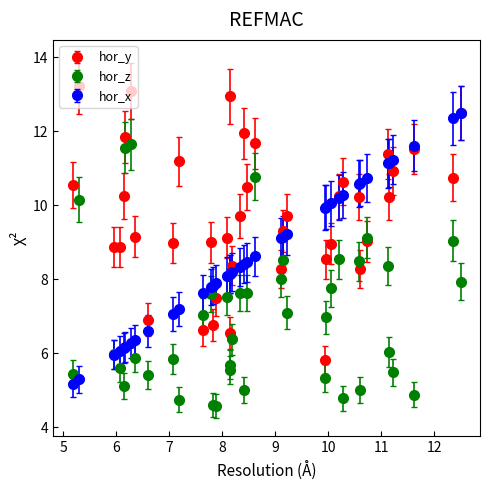

What is the value of the hor_x point at the 2nd from the left?

5.3